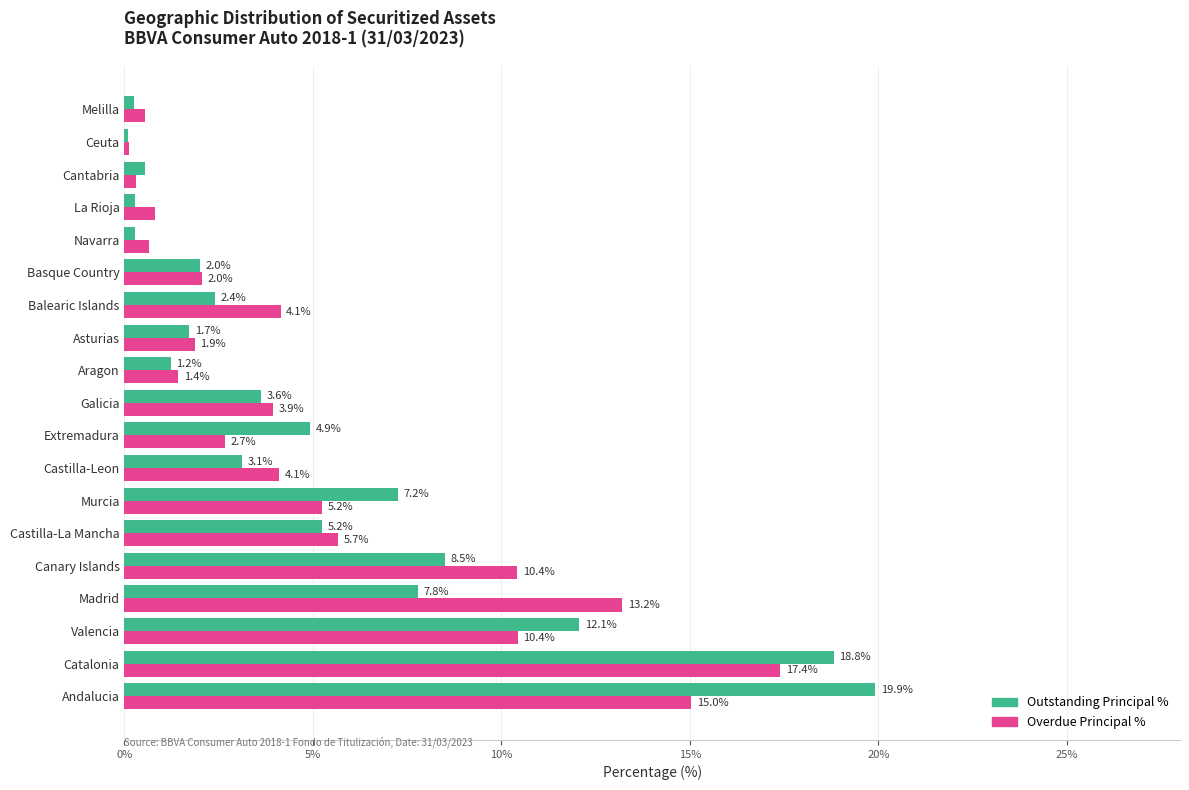

What is the spread (max minus min) of values at Catalonia?

1.4